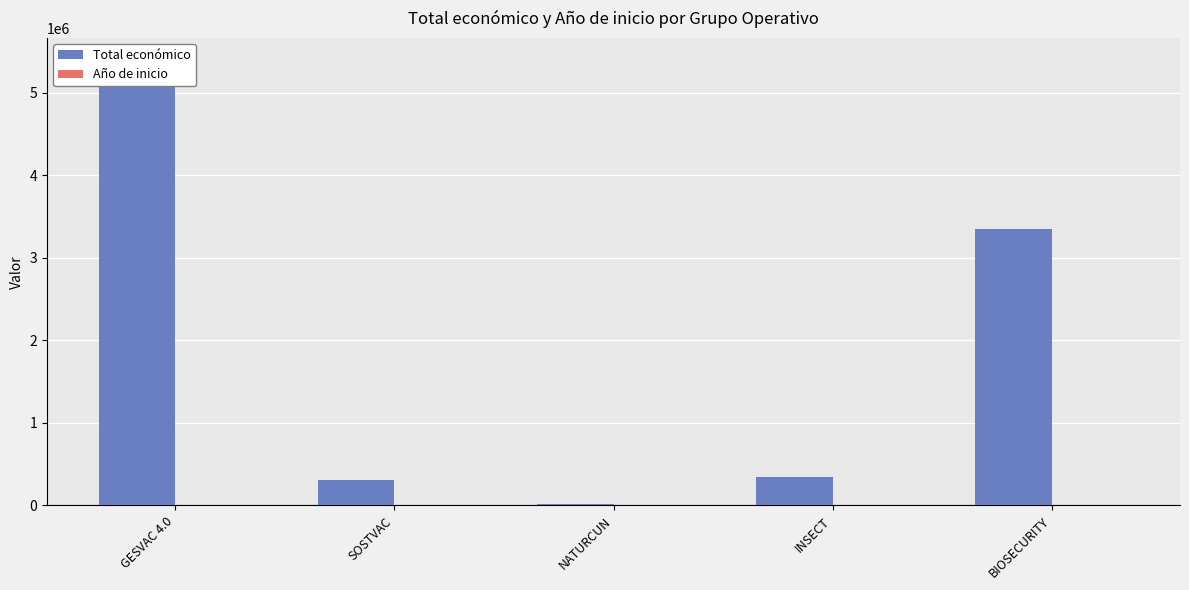

Where is Total económico nearest to the value 2705038?

BIOSECURITY